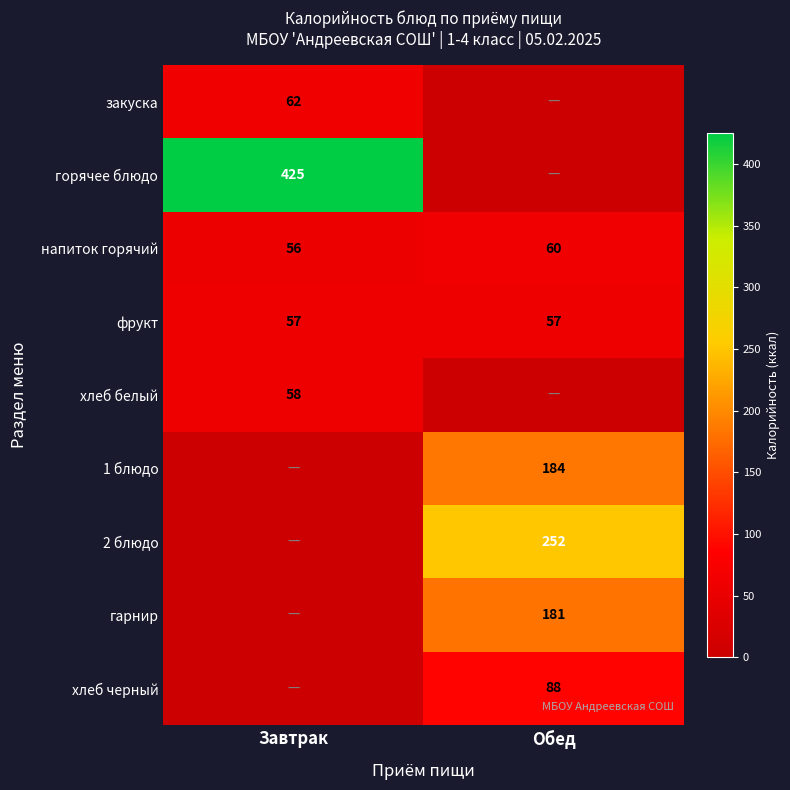

The value of хлеб белый at Завтрак is 81. True or false?

False